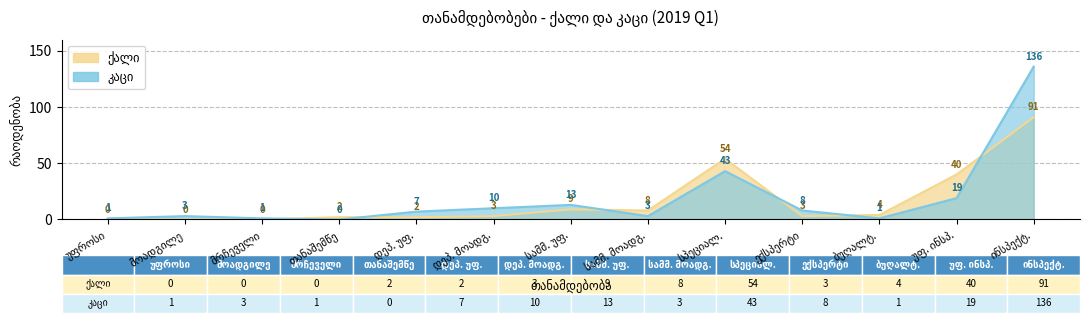

Which category has the lowest value across all series?

უფროსი